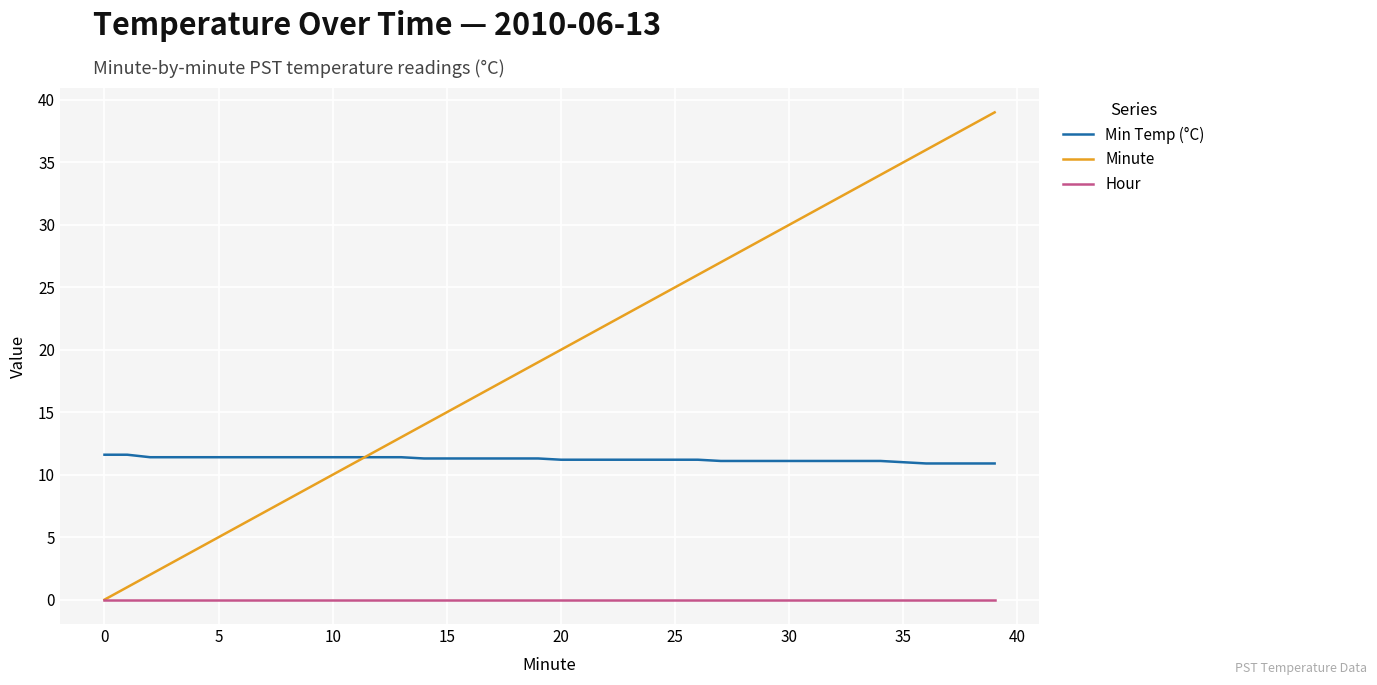

Which series has the widest spread of values?

Minute